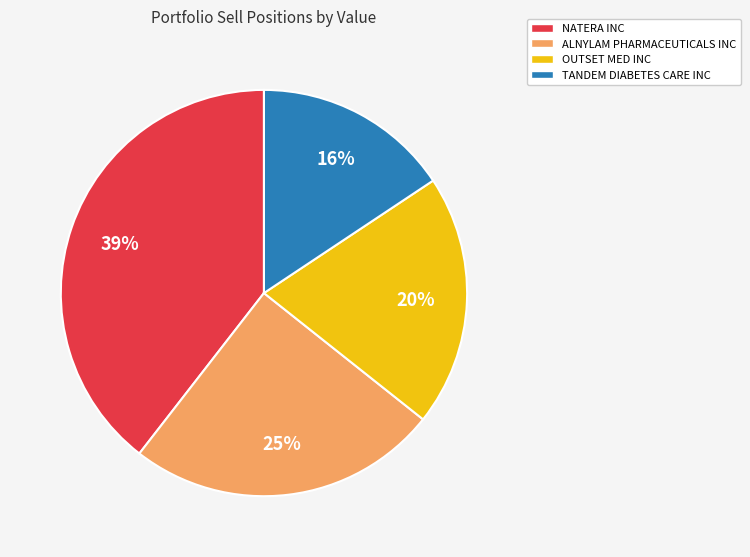

To the nearest percent, what is the average slice percentage?

25%